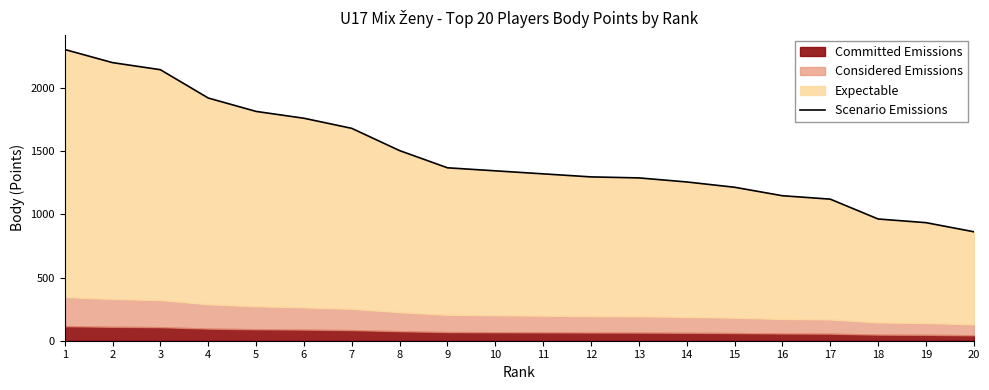

At which label does the data first exceed 1344?

1